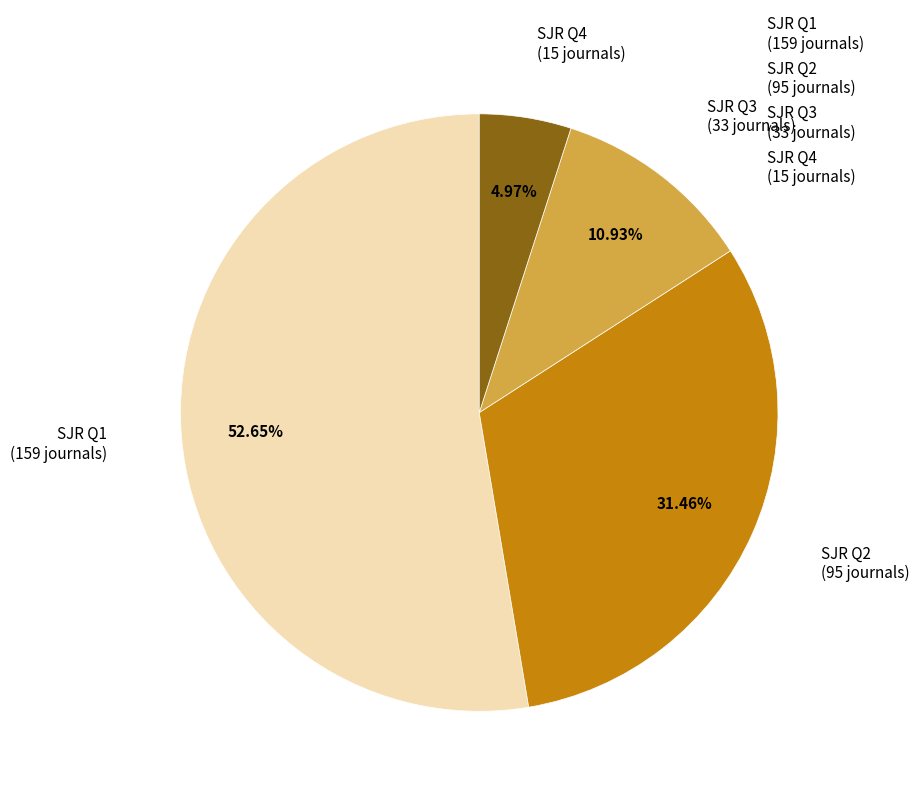

Combined, do SJR Q2 (95 journals) and SJR Q1 (159 journals) account for over 50%?

Yes